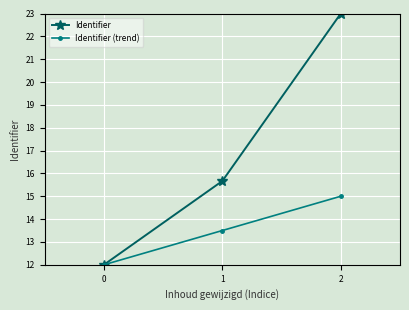

What is the value of the Identifier (trend) point at the 1st from the left?

12.0